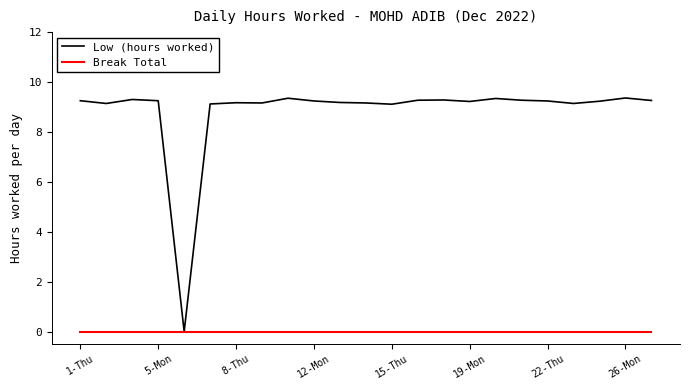

In Low (hours worked), how many points are lower than both neighbors (excluding endpoints)?

6